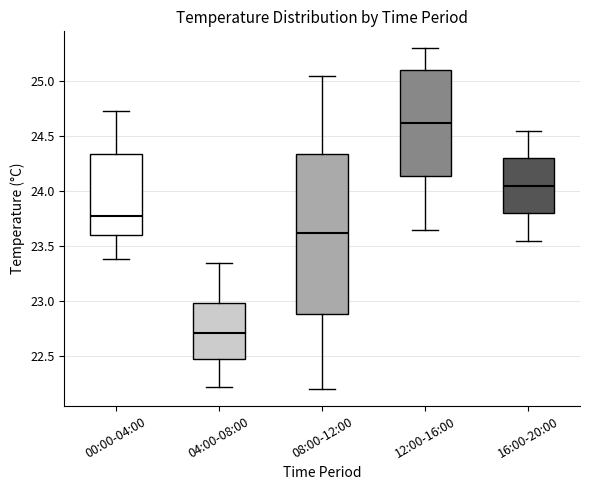

Reading left to right, read every box against the y-axis: the position of its median line, the range the box covers, and the ends of its whiskers. The values are not printed on the chart, so give them approximately, as read against the axis.

00:00-04:00: median 23.80, box 23.60 to 24.35, whiskers 23.40 to 24.75
04:00-08:00: median 22.70, box 22.45 to 23.00, whiskers 22.20 to 23.35
08:00-12:00: median 23.60, box 22.90 to 24.35, whiskers 22.20 to 25.05
12:00-16:00: median 24.65, box 24.15 to 25.10, whiskers 23.65 to 25.30
16:00-20:00: median 24.05, box 23.80 to 24.30, whiskers 23.55 to 24.55